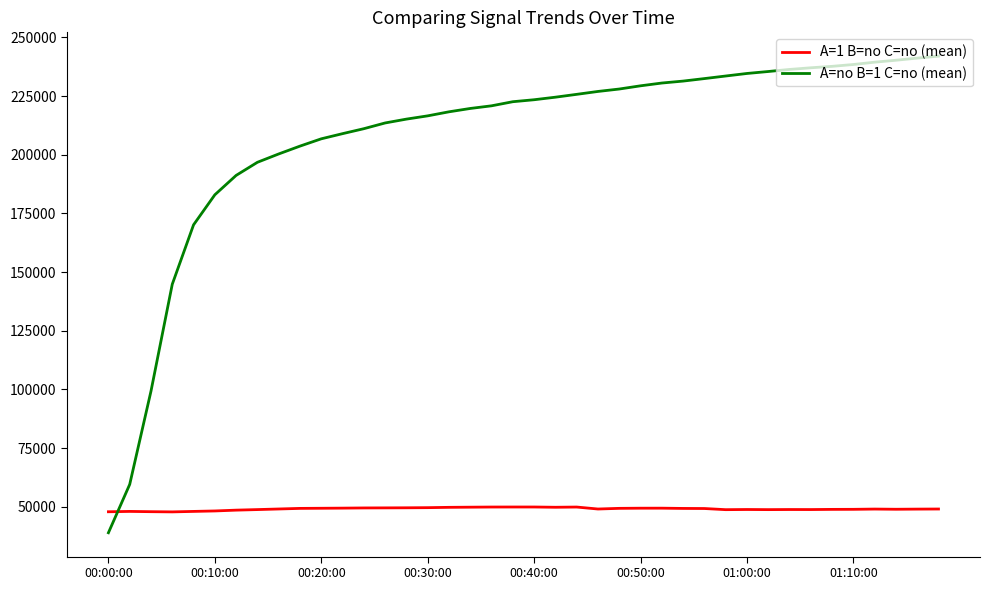

True or false: A=1 B=no C=no (mean) and A=no B=1 C=no (mean) intersect in this chart.

True